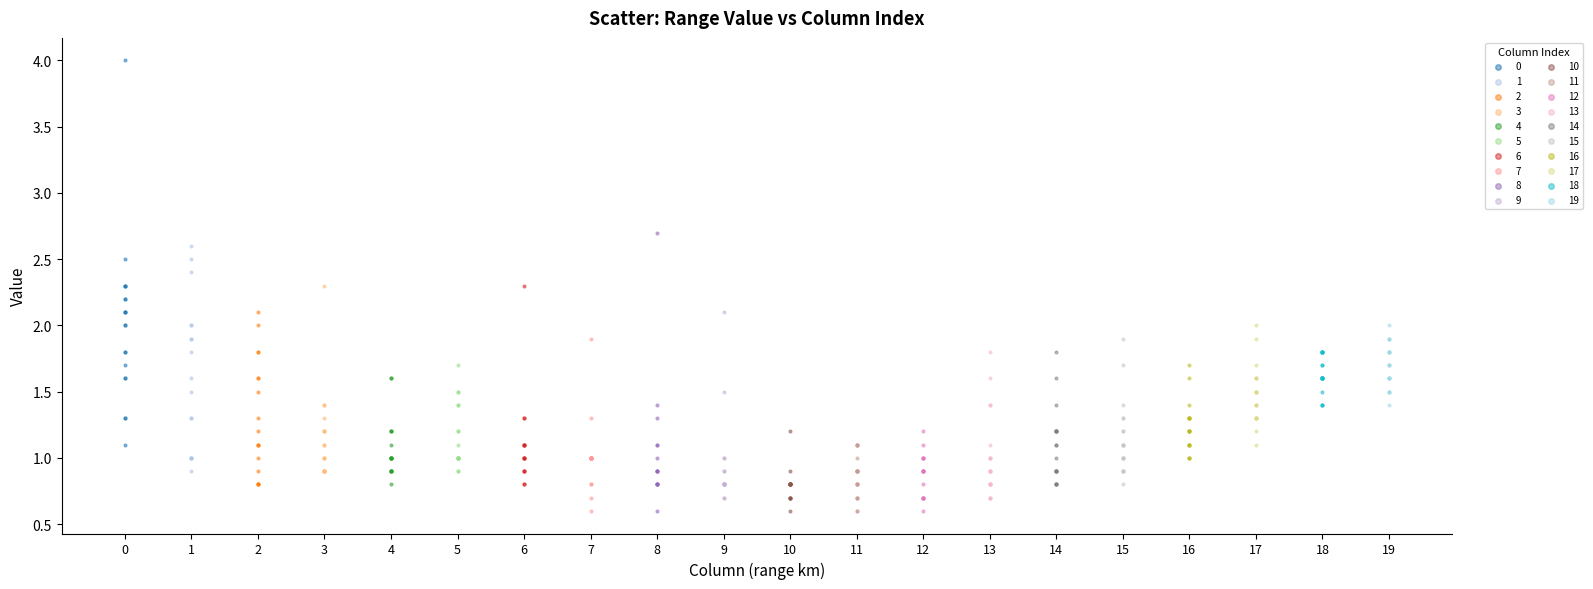

What are all the series names shown in the legend?

0, 1, 2, 3, 4, 5, 6, 7, 8, 9, 10, 11, 12, 13, 14, 15, 16, 17, 18, 19